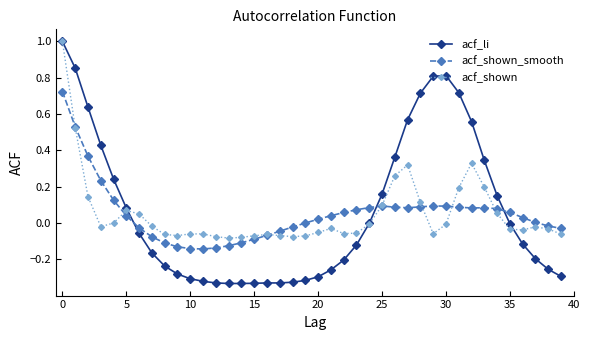

True or false: acf_shown_smooth and acf_li cross at least once.

True